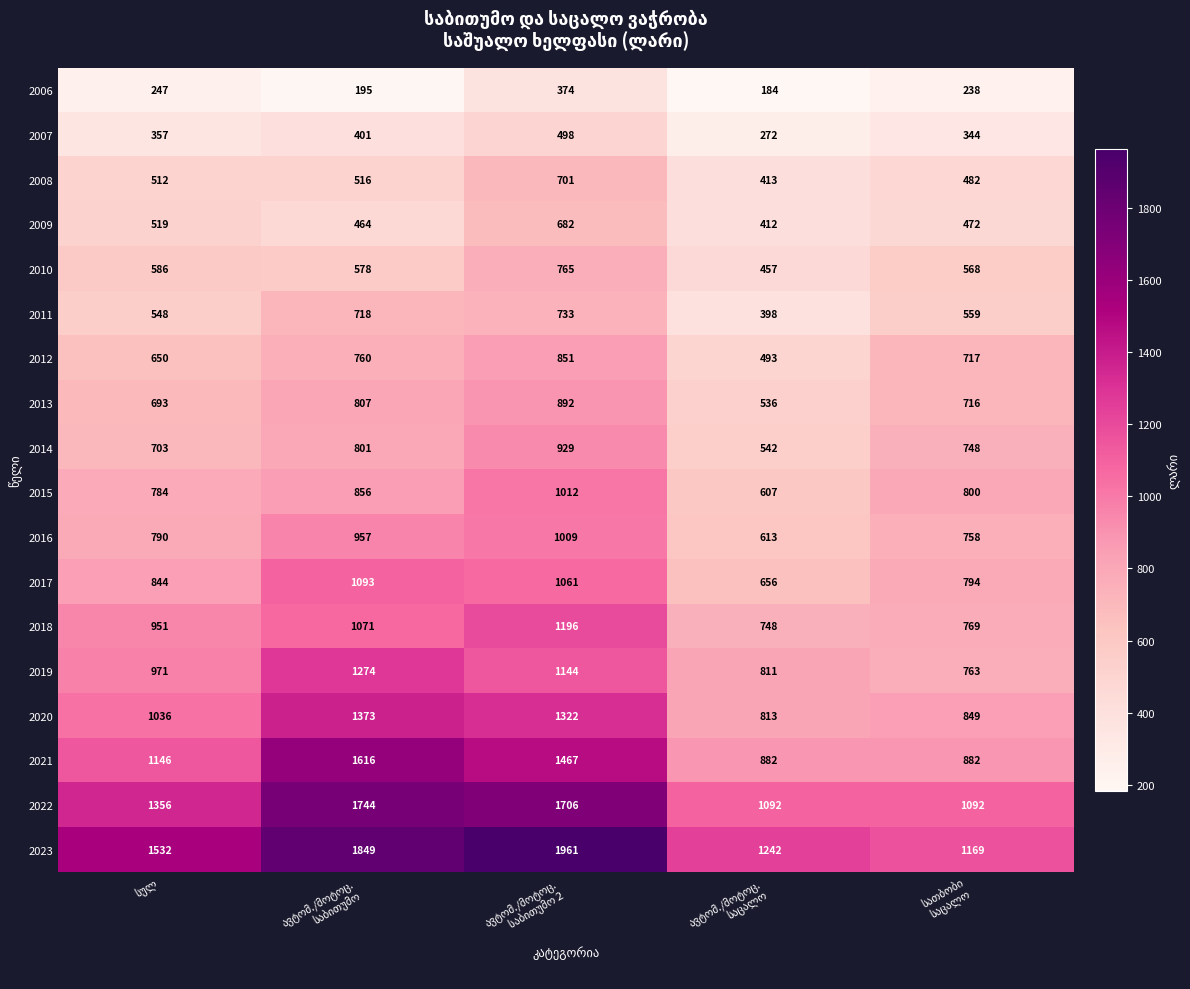

What is the difference between the second highest and minimum values in the 2021 series?

585